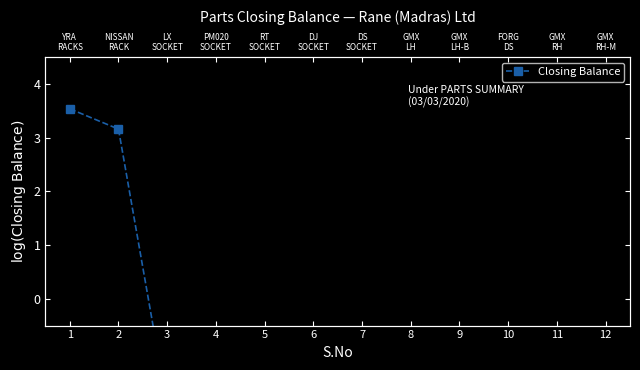

Count the number of categories in the chart.

12